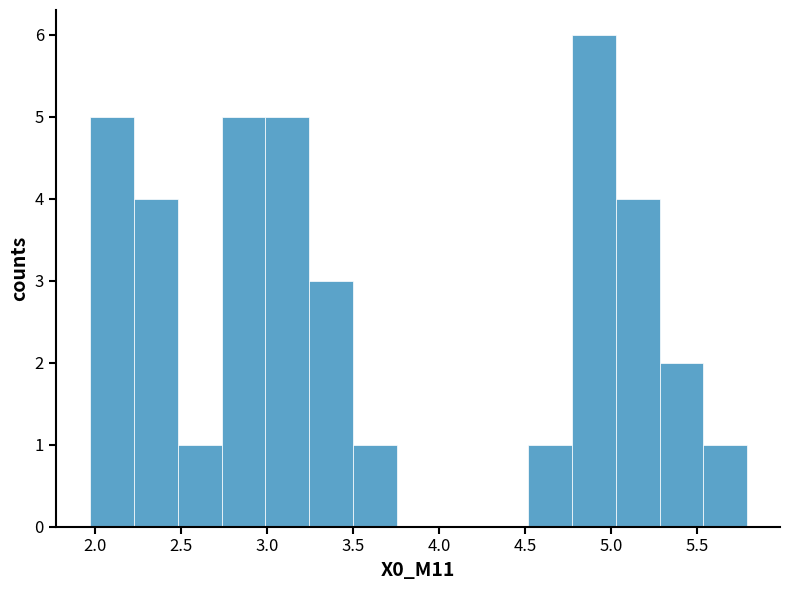

How tall is the bar that spans 2.75 to 3.00 on the x-axis? Neither the bar edges nor the heights are printed on the chart, so give them approximately, as read against the axes.

5